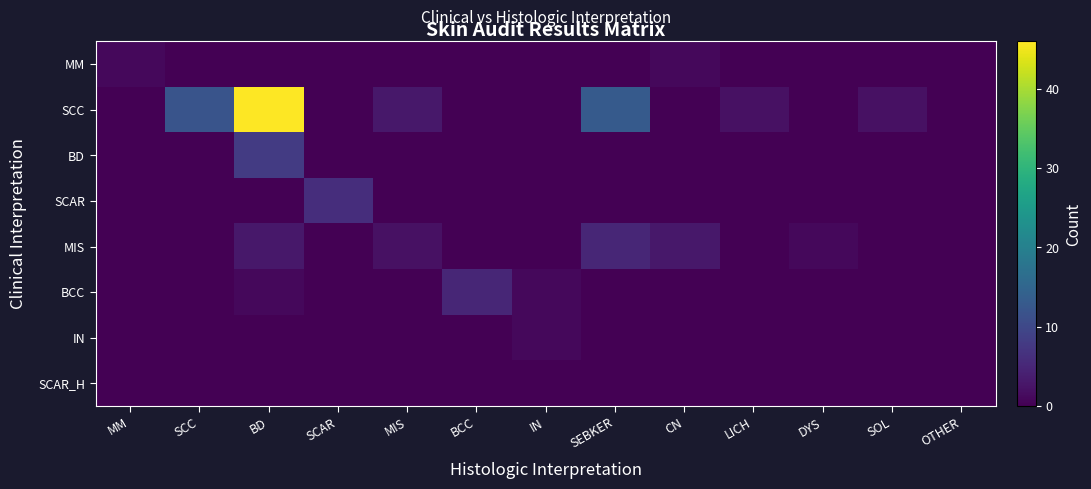

Which label corresponds to the largest value in the chart?

BD